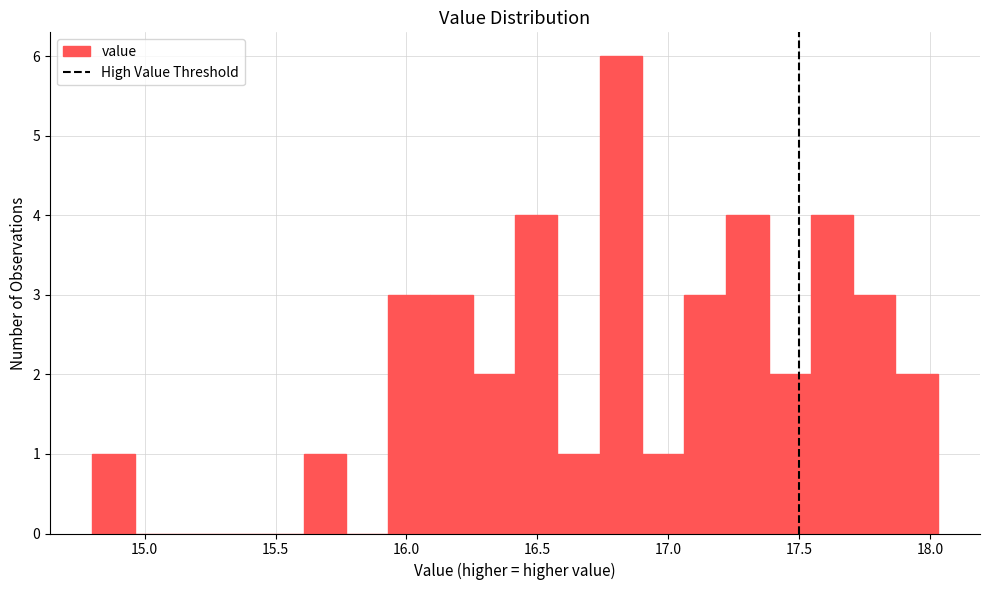

Read against the x-axis, roughly where is the centre of the tallest bar?

16.80